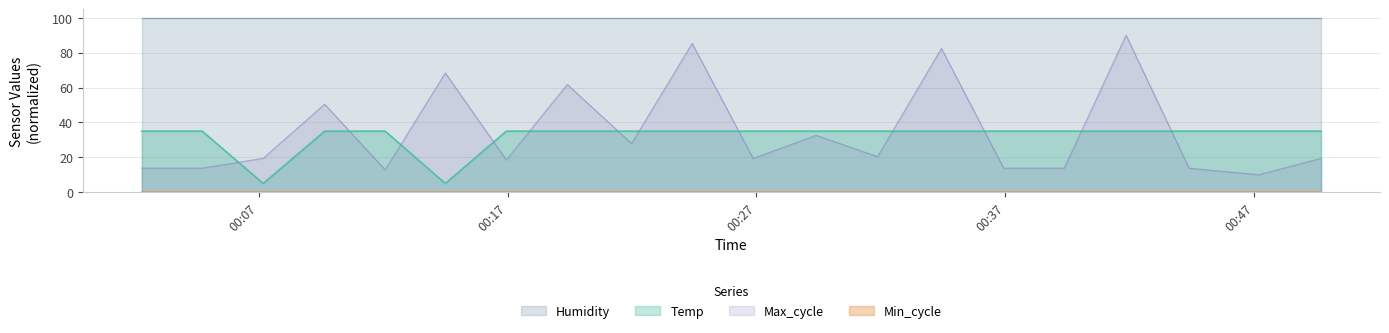

How many times do Temp and Max_cycle cross each other?

12